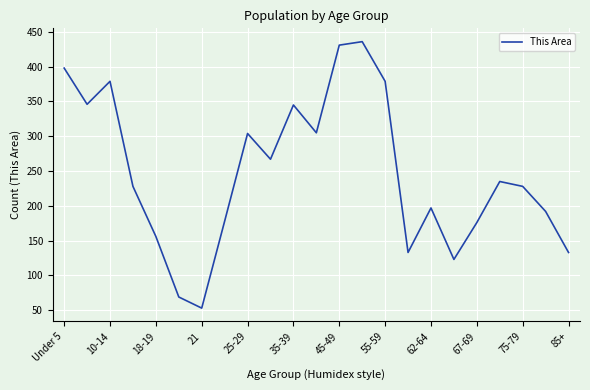

What is the minimum value shown in the chart?

53